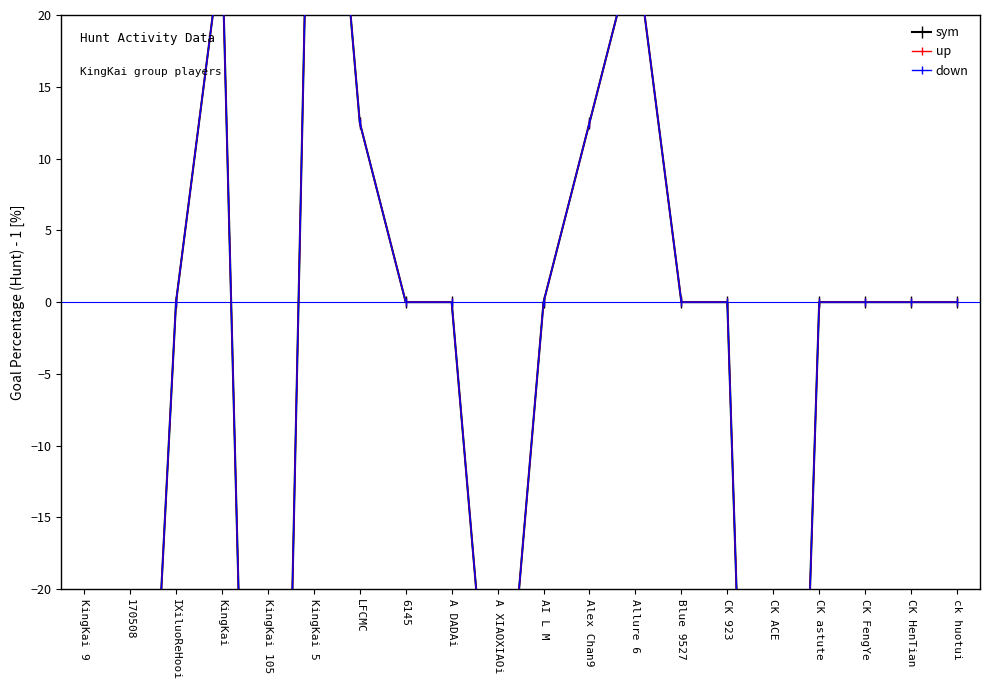

True or false: sym and up cross at least once.

False